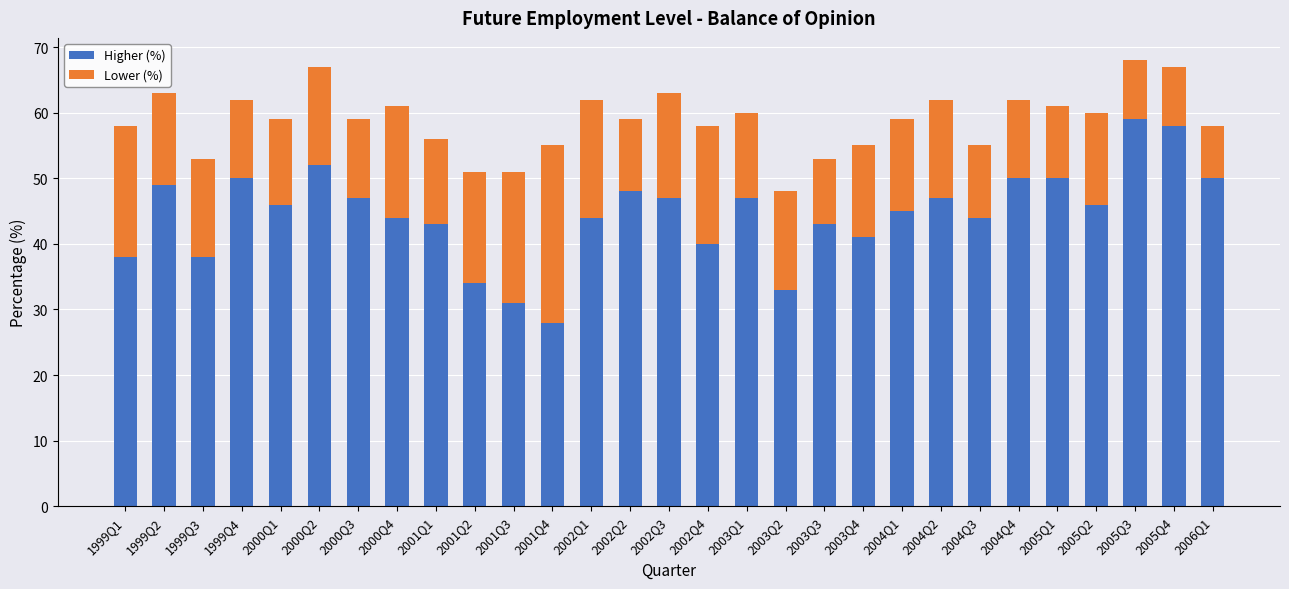

How many data points does each series have?

29